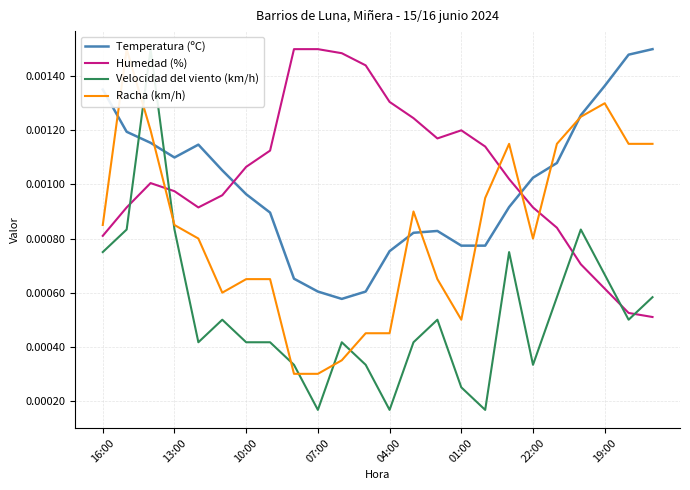

In Humedad (%), how many points are higher than both neighbors (excluding endpoints)?

2